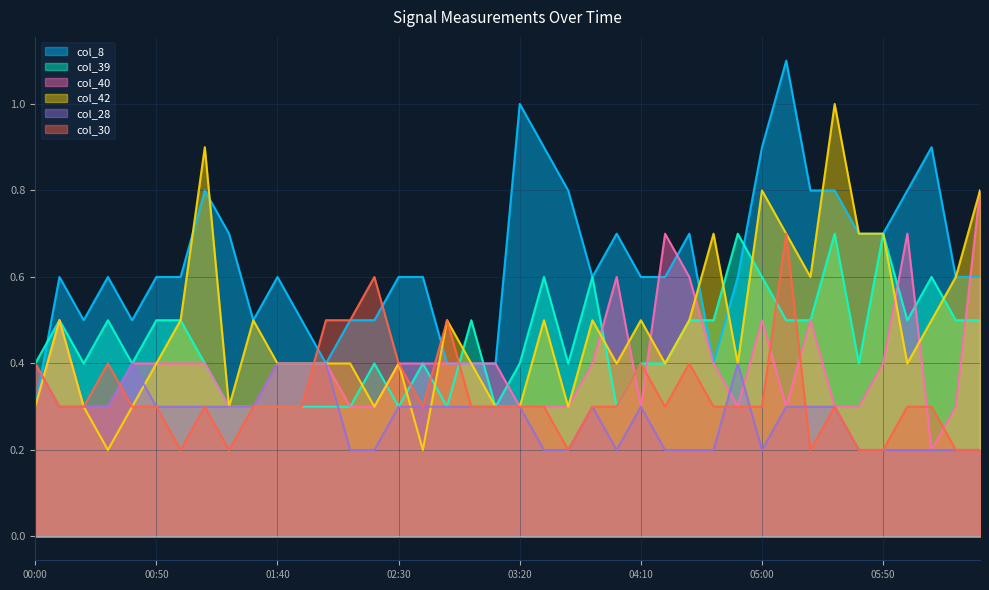

Where is the first local maximum for col_28?

2010/11/22 00:40